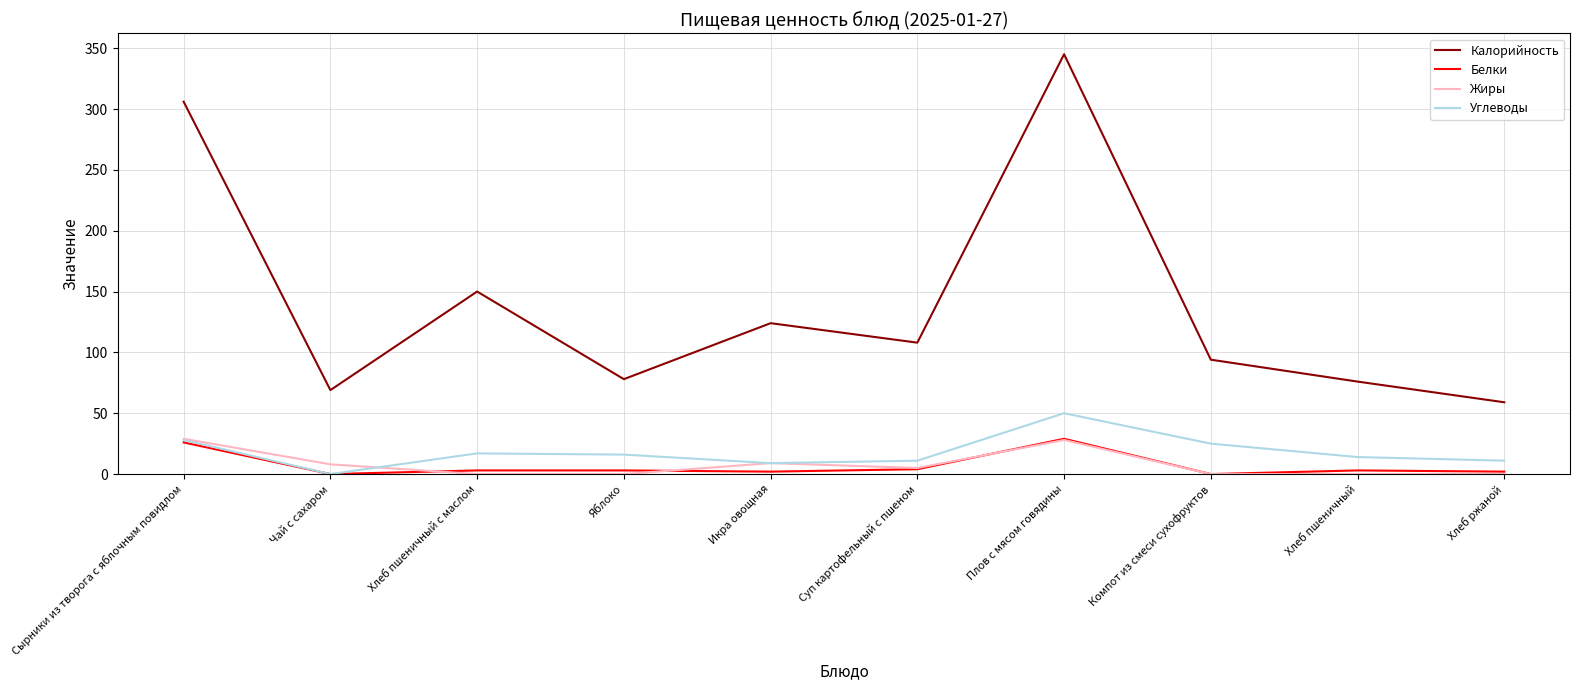

What are all the series names shown in the legend?

Калорийность, Белки, Жиры, Углеводы